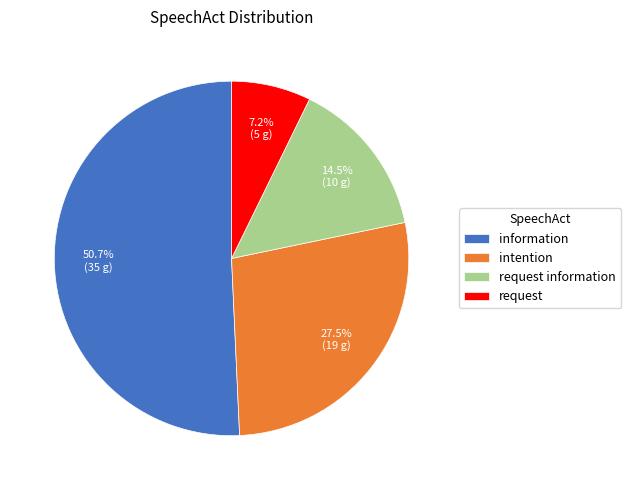

What is the total percentage of intention and information?

78.3%